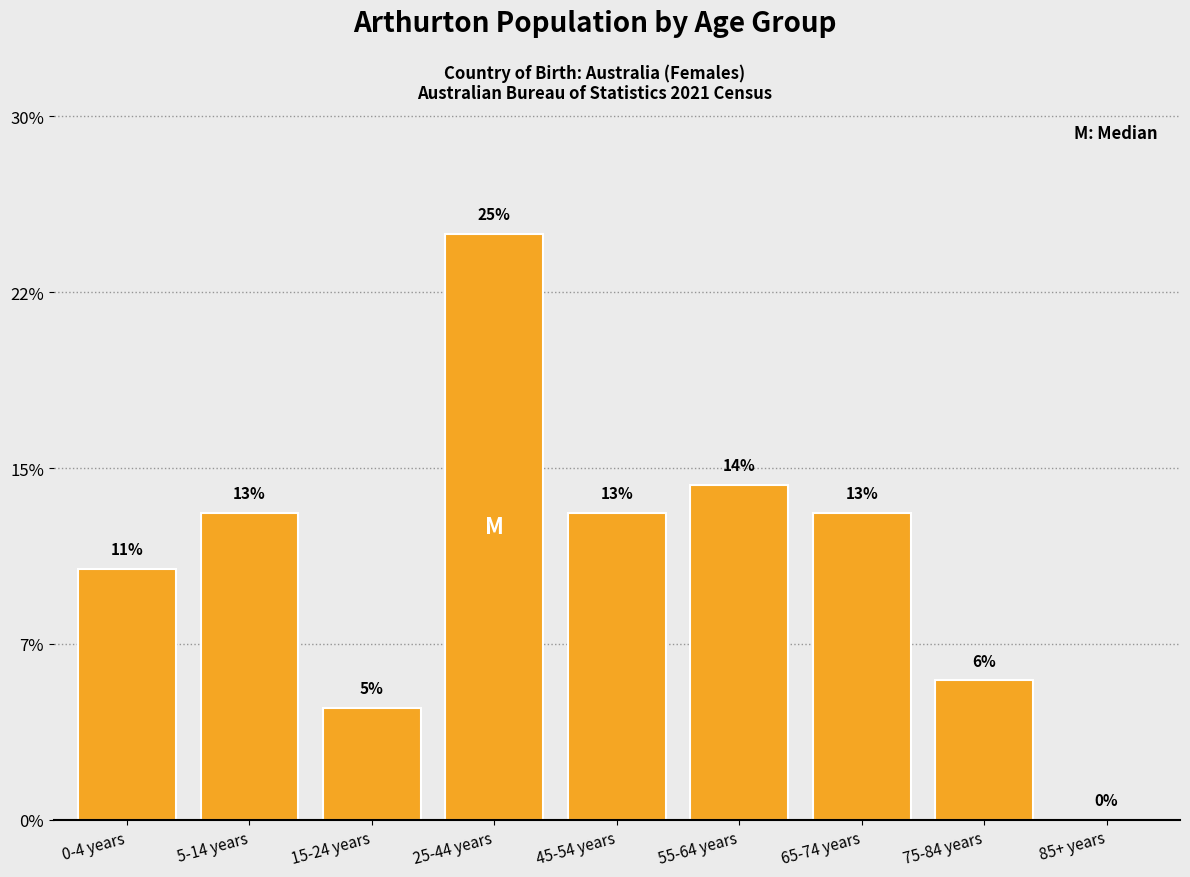

Are the bars horizontal?

No